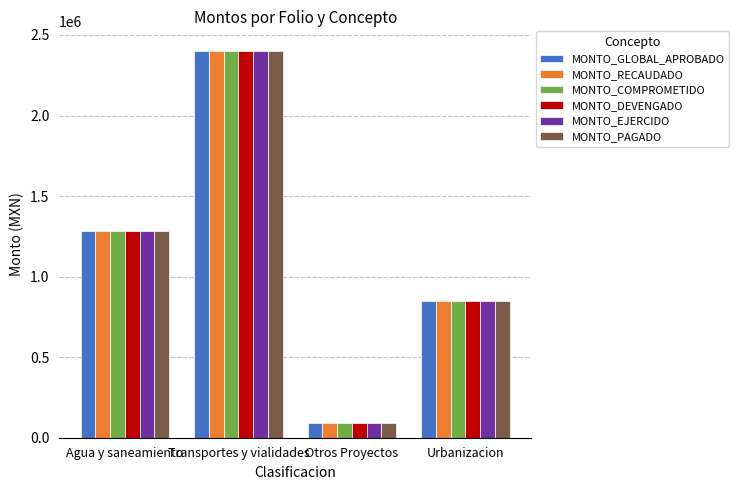

At which category is the sum across all series the highest?

Transportes y vialidades